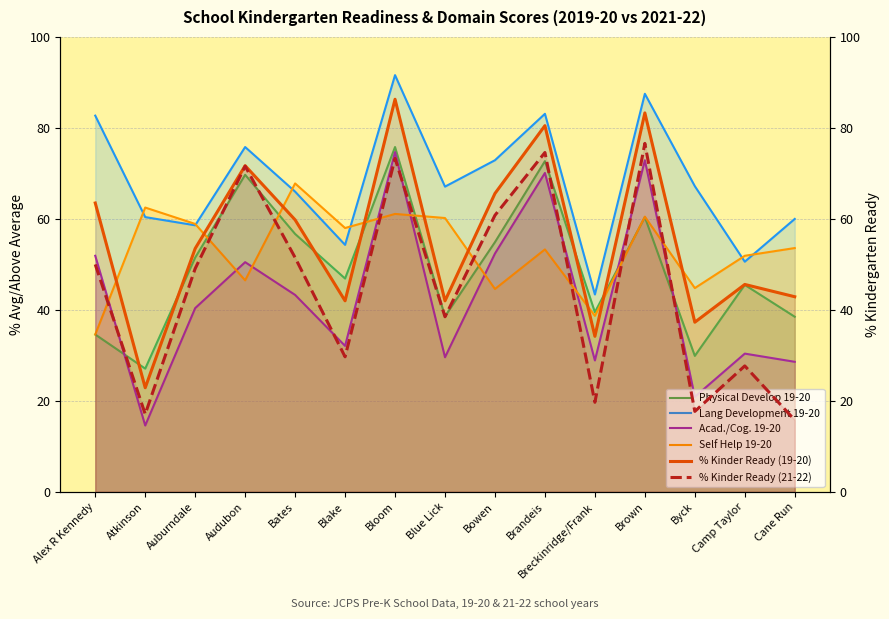

What position from the left is Bates?

5